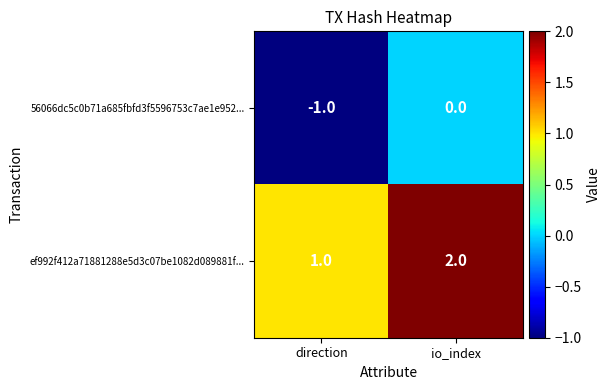

Which category has the highest value in the 56066dc5c0b71a685fbfd3f5596753c7ae1e952... series?

io_index